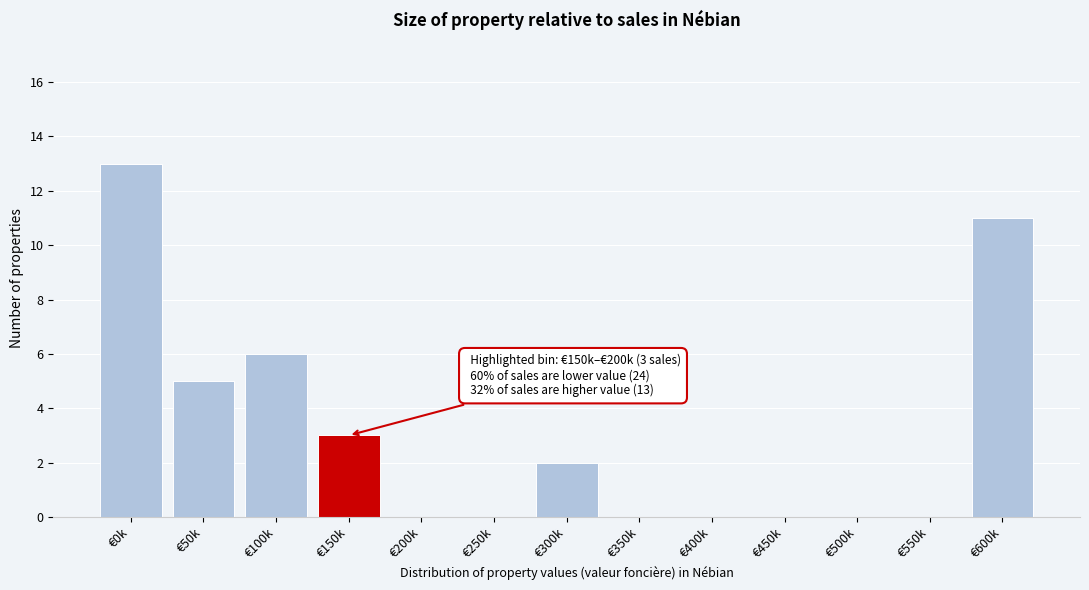

Reading left to right, what are all the values shown in this chart?

€0k=13	€50k=5	€100k=6	€150k=3	€200k=0	€250k=0	€300k=2	€350k=0	€400k=0	€450k=0	€500k=0	€550k=0	€600k=11